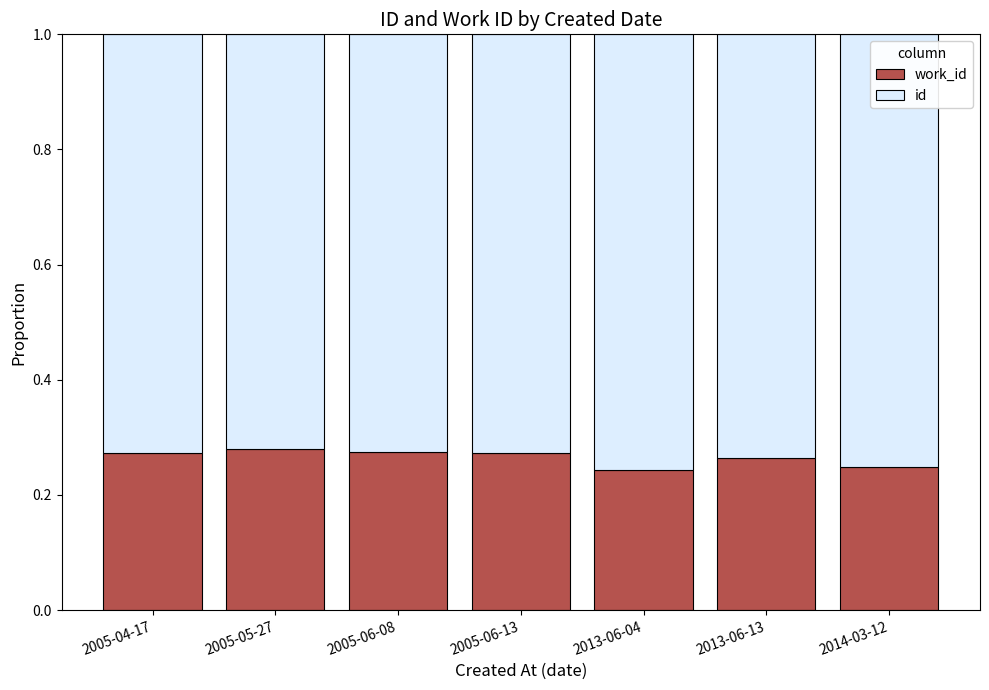

What is the total value across all series at 2005-05-27?

1.0